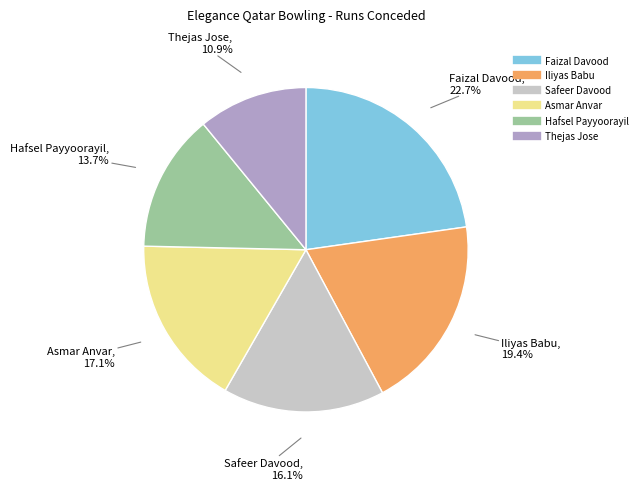

How many slices are in this pie chart?

6